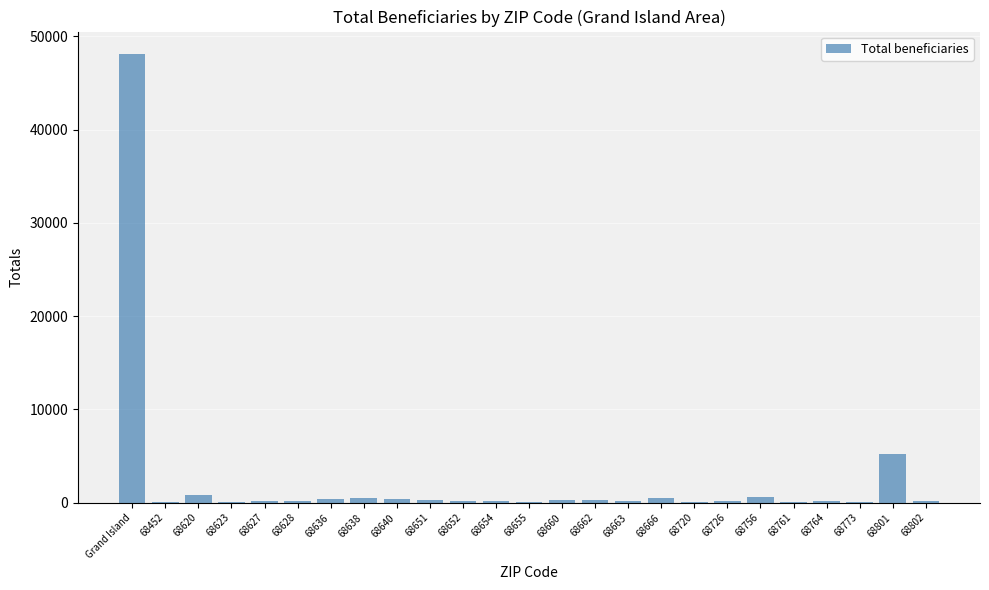

What is the change in value from 68756 to 68773?

-574